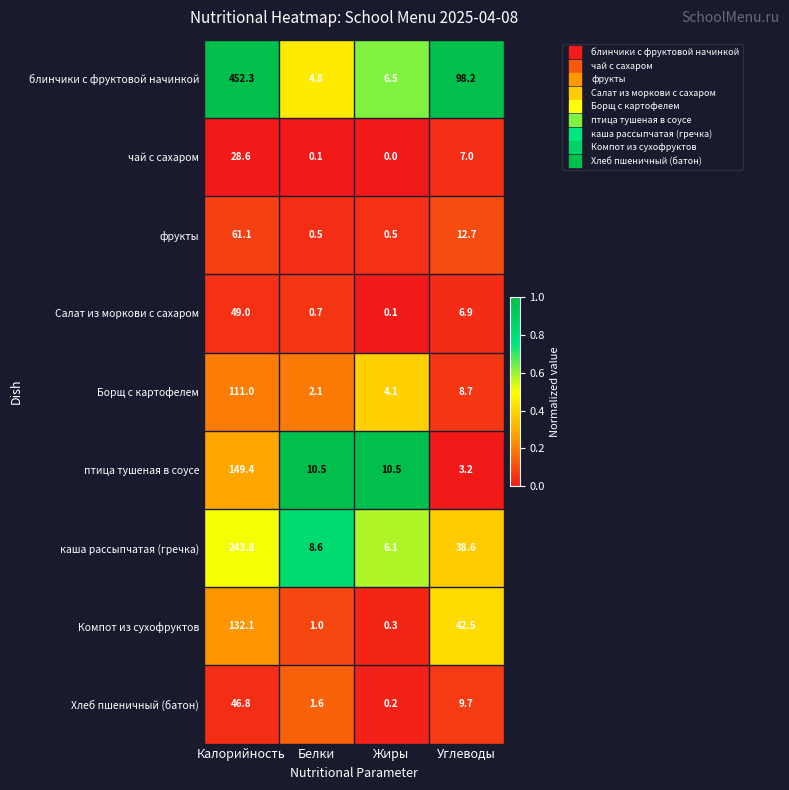

List the series in order of their peak value, lowest first.

чай с сахаром, Хлеб пшеничный (батон), Салат из моркови с сахаром, фрукты, Борщ с картофелем, Компот из сухофруктов, птица тушеная в соусе, каша рассыпчатая (гречка), блинчики с фруктовой начинкой